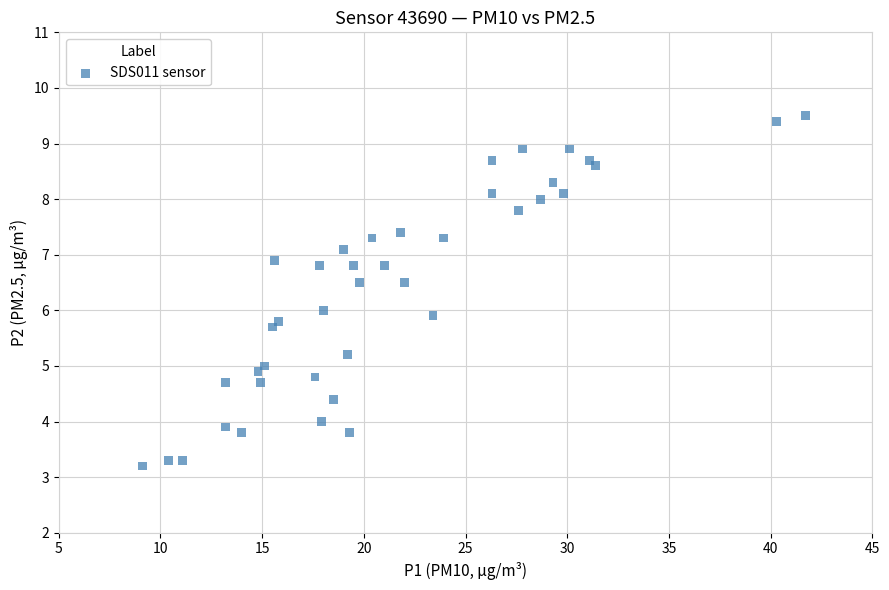

What is the range of X values (max minus min)?

32.6